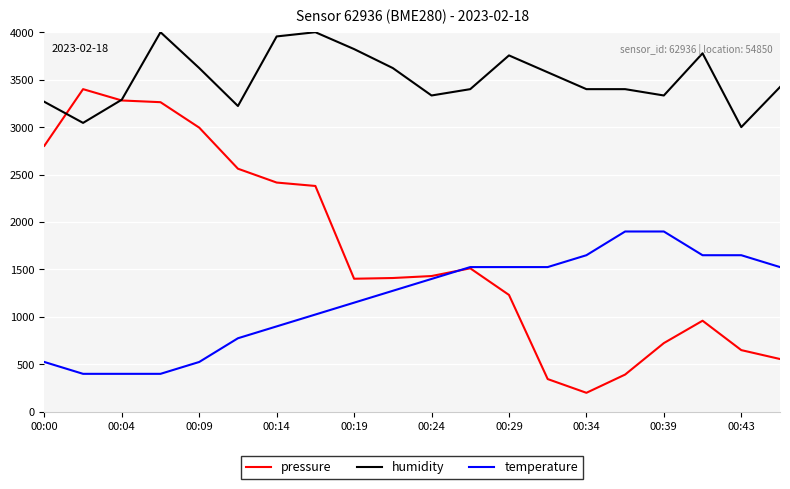

Which series has the largest range (max minus min)?

pressure